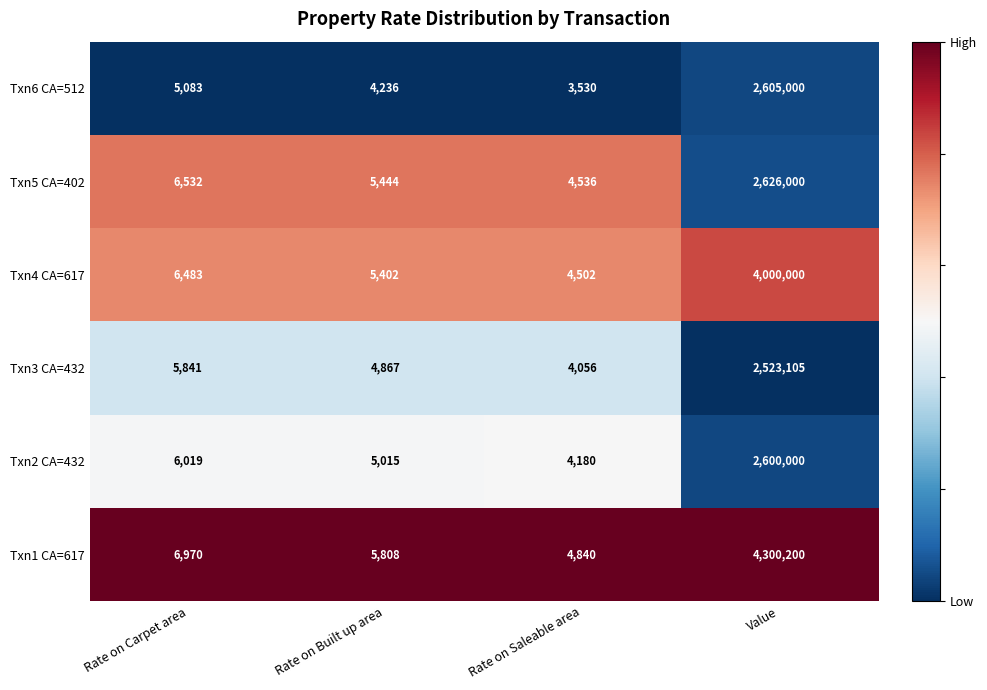

Which series has the largest total across all categories?

Txn1 CA=617